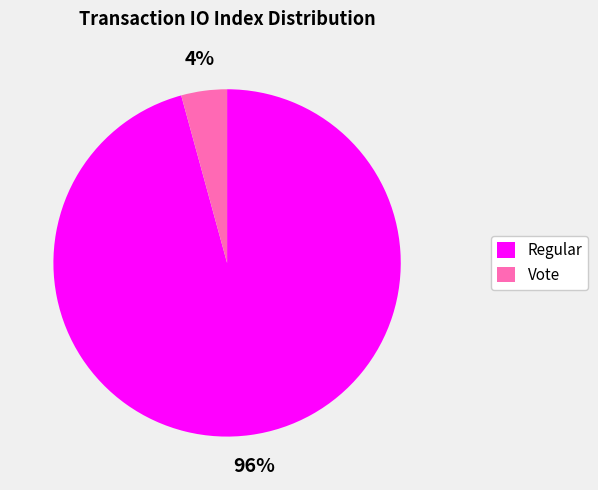

To the nearest percent, what is the average slice percentage?

50%